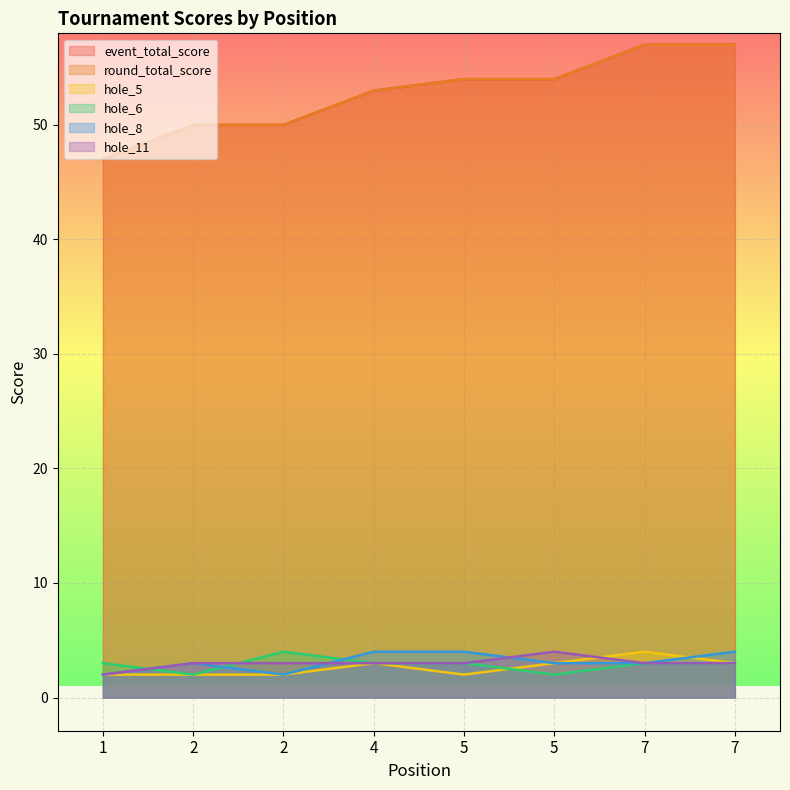

List the labels in order of round_total_score value, smallest first.

1, 2, 2, 4, 5, 5, 7, 7